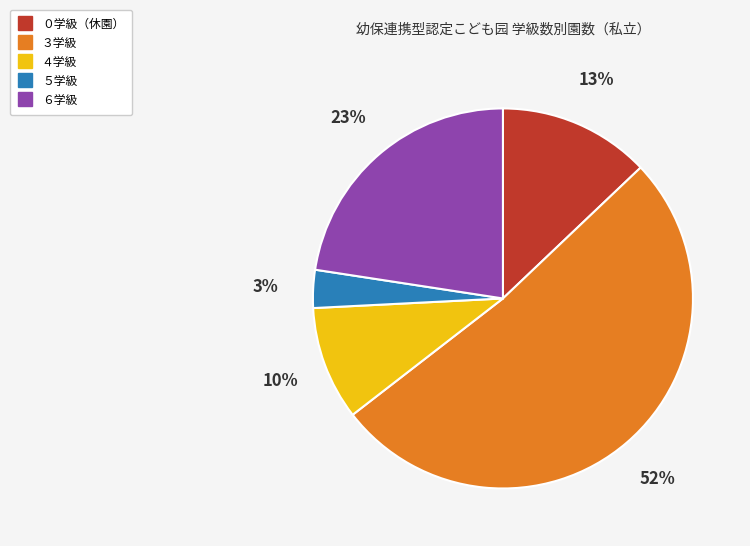

Combined, do ４学級 and ３学級 account for over 50%?

Yes